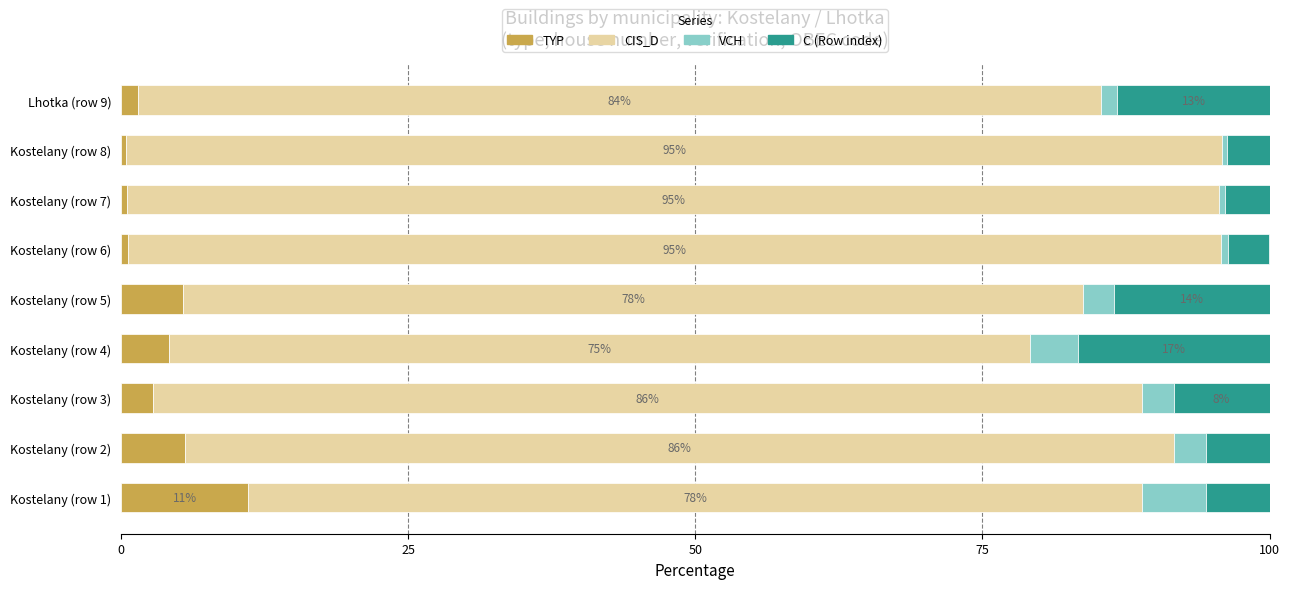

What is the sum of all TYP values?

32.1